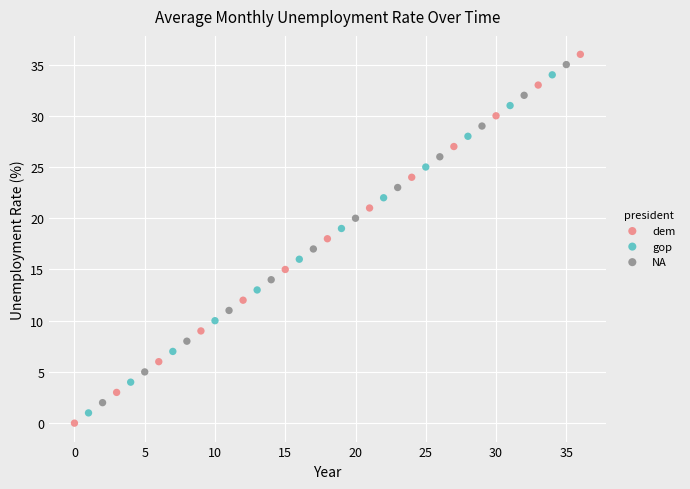

Which series has the widest spread of Y values?

dem